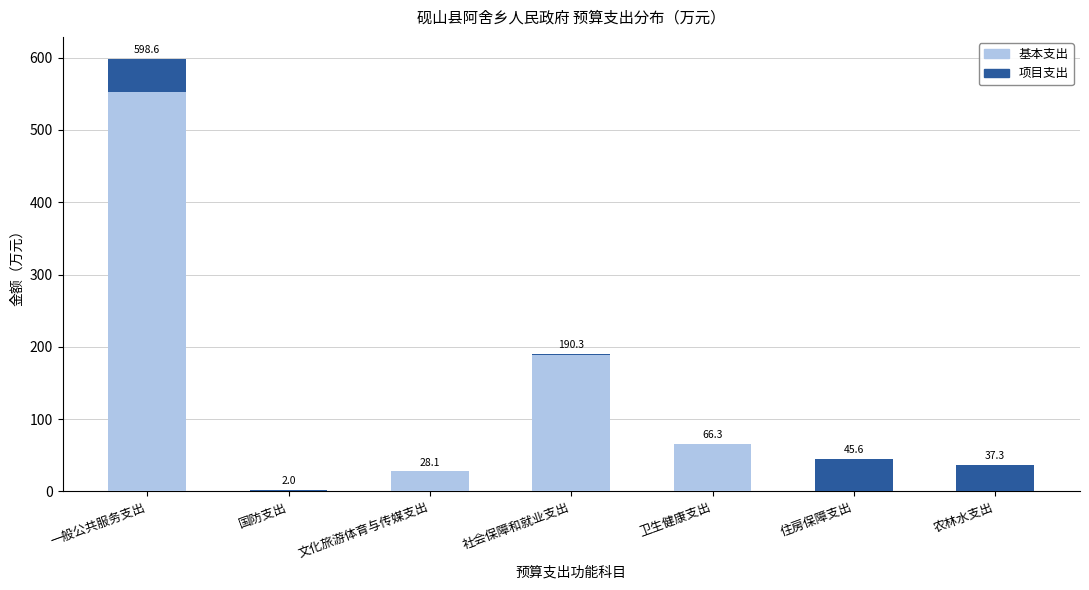

Reading right to left, list the values for the 基本支出 series.

农林水支出=0.0	住房保障支出=0.0	卫生健康支出=66.3	社会保障和就业支出=189.2	文化旅游体育与传媒支出=28.1	国防支出=0.0	一般公共服务支出=553.0